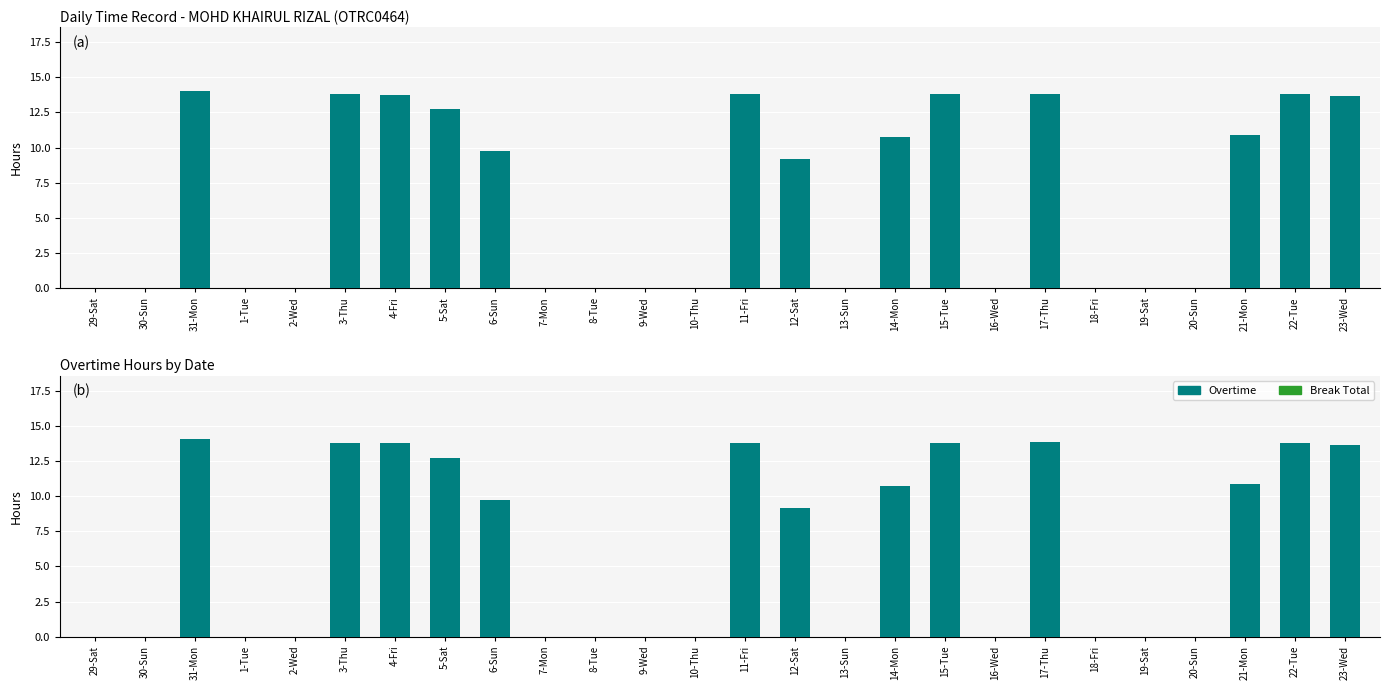

Rank the series by their maximum value, from lowest to highest.

Break Total, Overtime